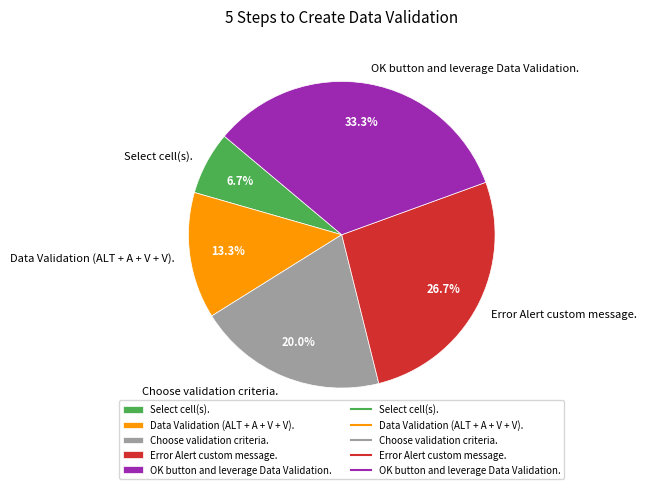

Which category has the biggest portion of the pie?

OK button and leverage Data Validation.